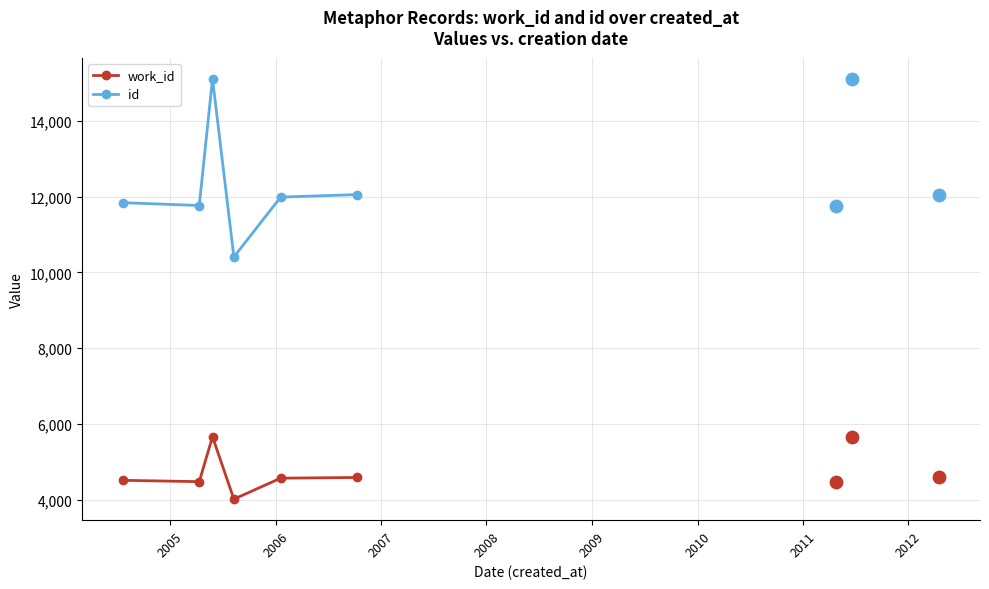

What are all the series names shown in the legend?

work_id, id